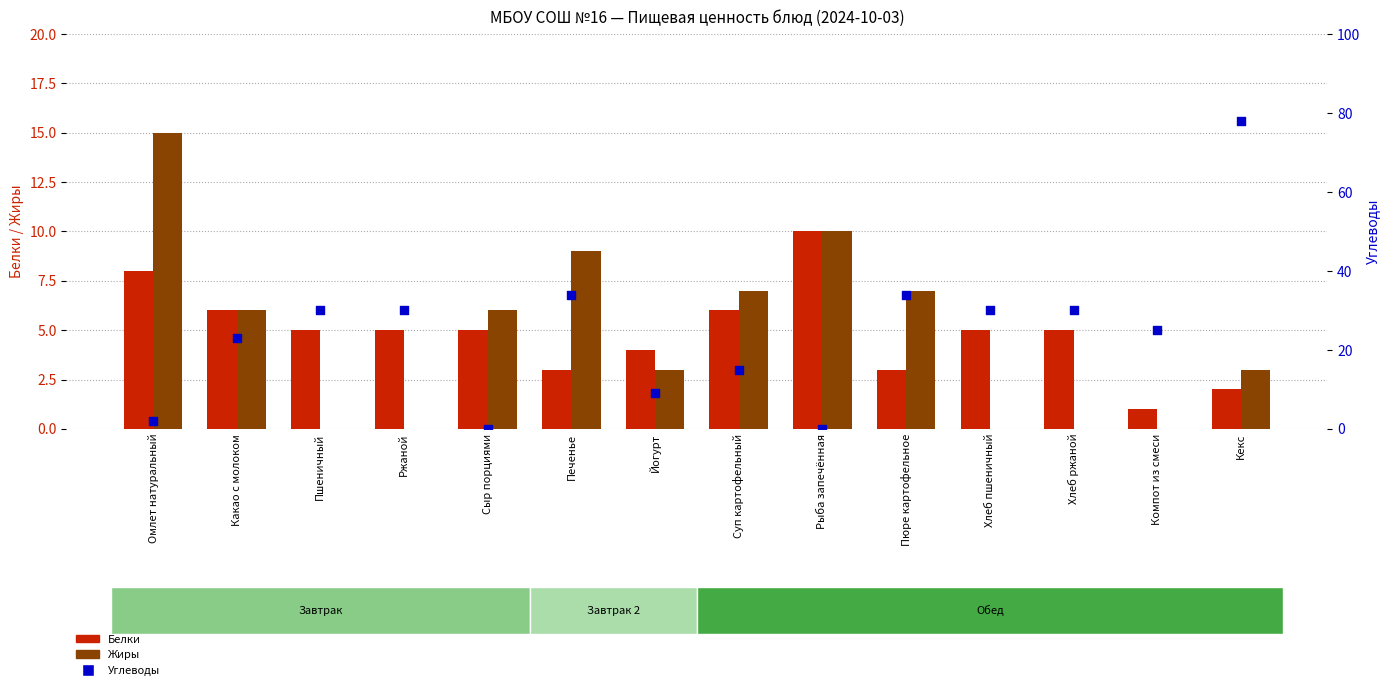

Which series reaches the minimum Y coordinate?

Жиры